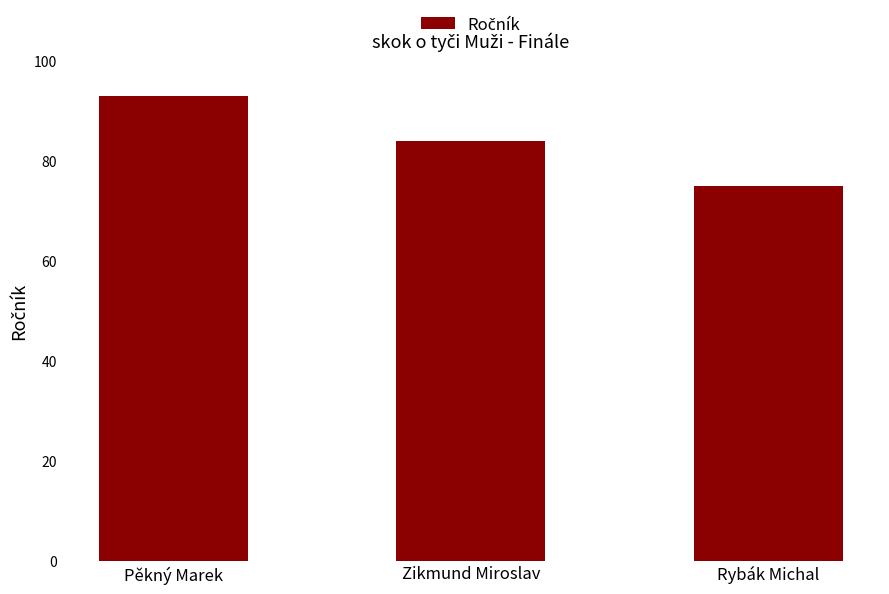

Reading right to left, what are all the values shown in this chart?

75	84	93